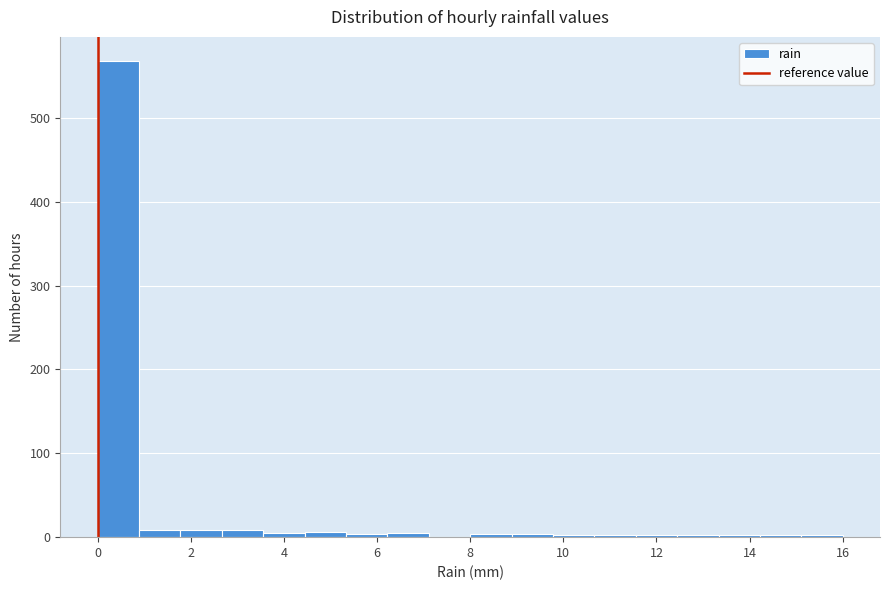

Reading left to right, list every bar in this chart as the range it spans on the x-axis followed by its height. Neither the bar edges nor the heights are printed on the chart, so give them approximately, as read against the axes.

0.0 to 0.8: 570
0.8 to 1.8: under 10
1.8 to 2.6: under 10
2.6 to 3.6: under 10
3.6 to 4.4: under 10
4.4 to 5.4: under 10
5.4 to 6.2: under 10
6.2 to 7.2: under 10
7.2 to 8.0: 0
8.0 to 8.8: under 10
8.8 to 9.8: under 10
9.8 to 10.6: under 10
10.6 to 11.6: under 10
11.6 to 12.4: under 10
12.4 to 13.4: under 10
13.4 to 14.2: under 10
14.2 to 15.2: under 10
15.2 to 16.0: under 10